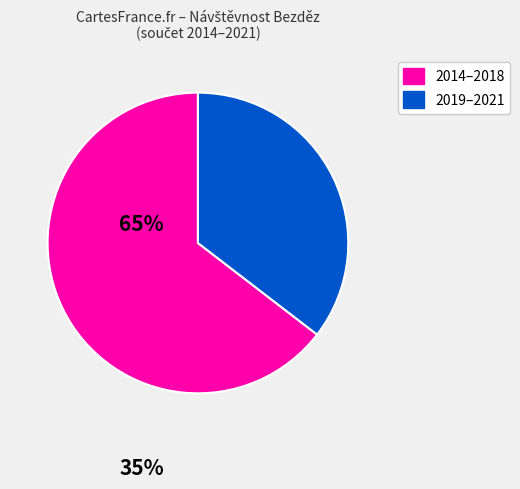

Count the number of slices in the pie.

2